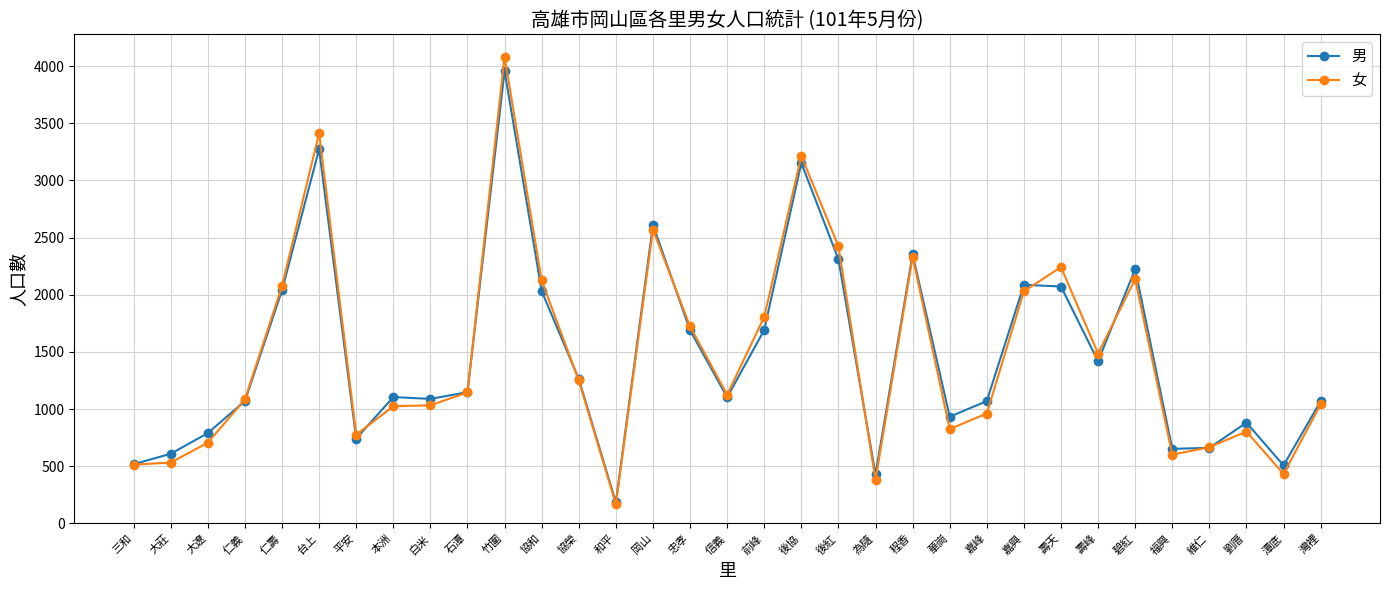

The 男 series shows 271 at 灣裡. True or false?

False